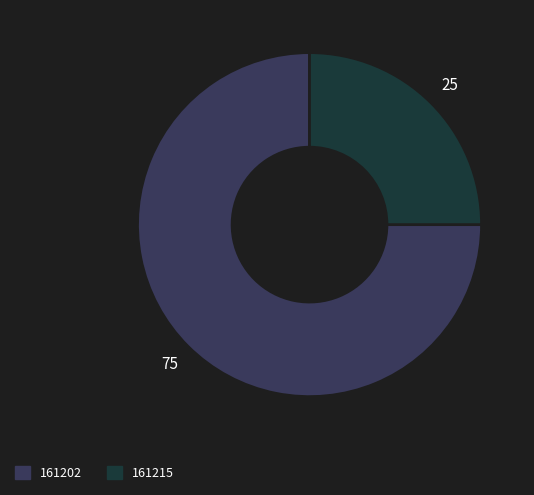

Which slice is the smallest?

161215